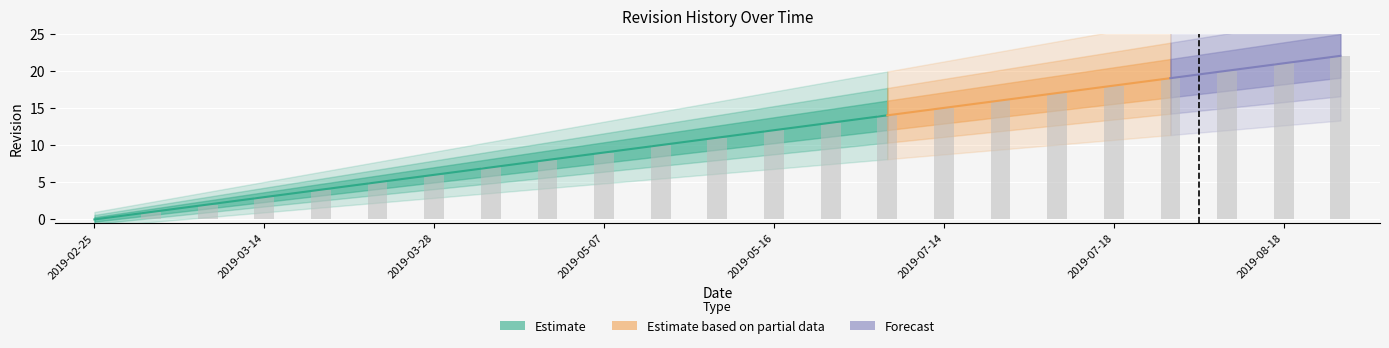

How many data points are above 11?

11